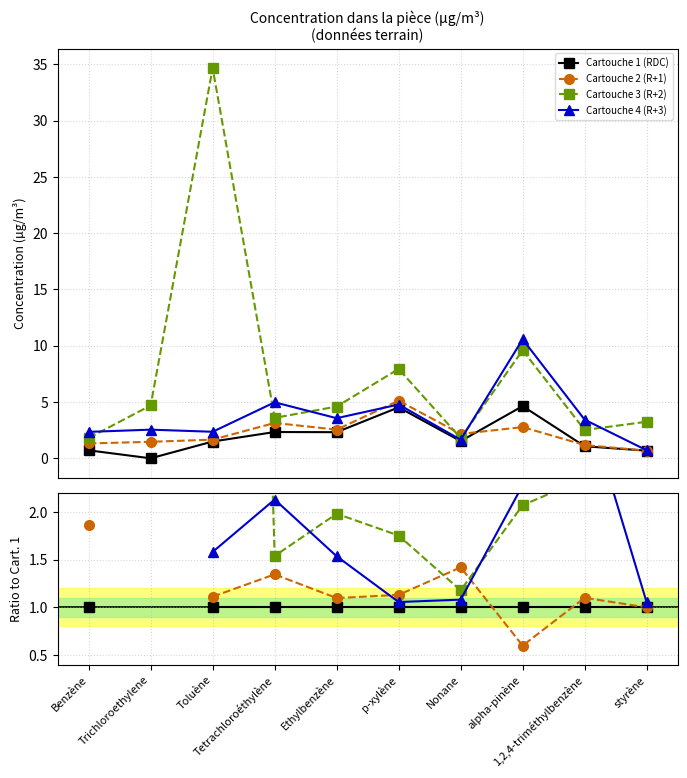

What is the difference between the highest and lowest values at Tetrachloroéthylène?

1.1